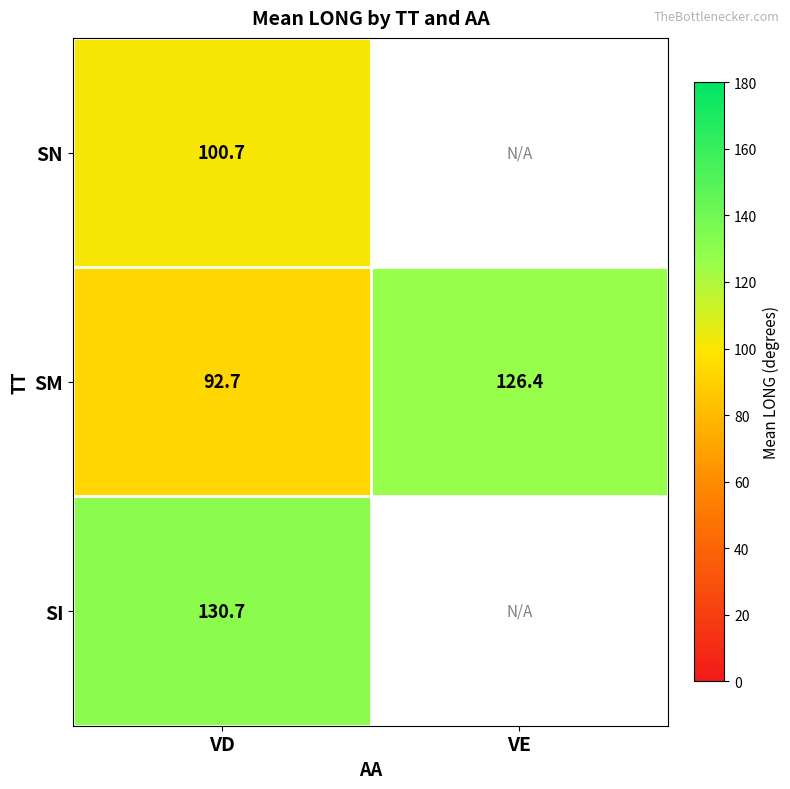

At VD, list the series in order from smallest to largest.

SM, SN, SI